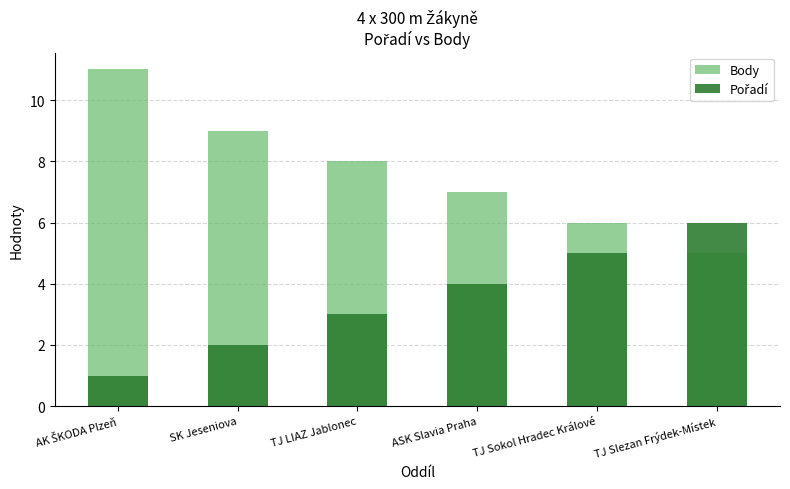

Is the value of Body at TJ Sokol Hradec Králové greater than the value of Pořadí at AK ŠKODA Plzeň?

Yes